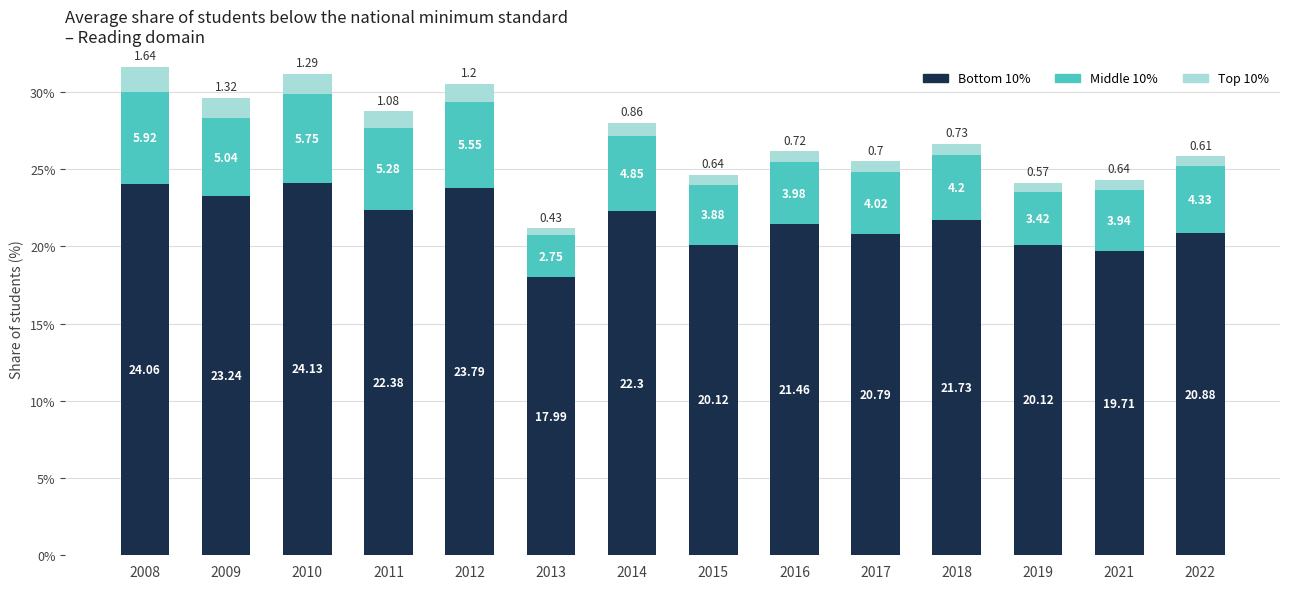

Which category has the lowest value in the Bottom 10% series?

2013